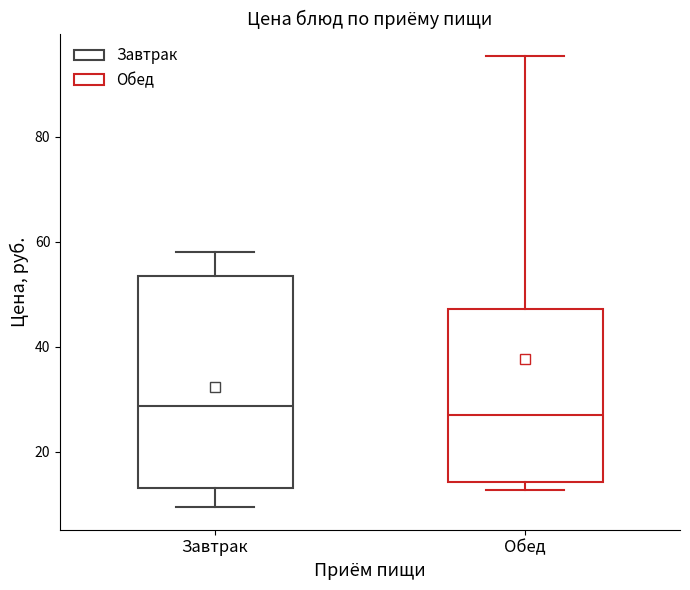

Which box is the tallest, from its lower edge to its upper edge?

Завтрак